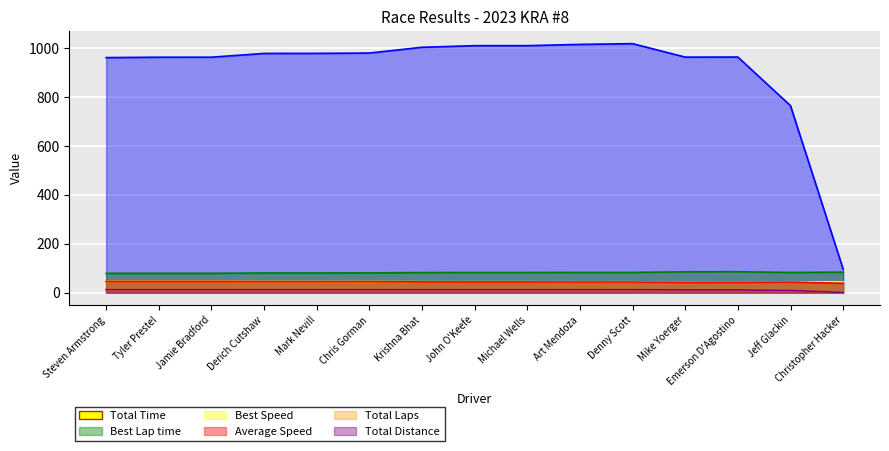

True or false: Total Distance has more than 1 points higher than both neighbors.

False